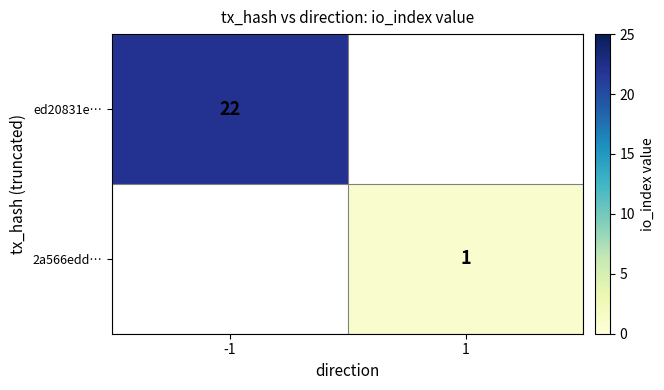

List the labels in order of ed20831e… value, largest first.

-1, 1